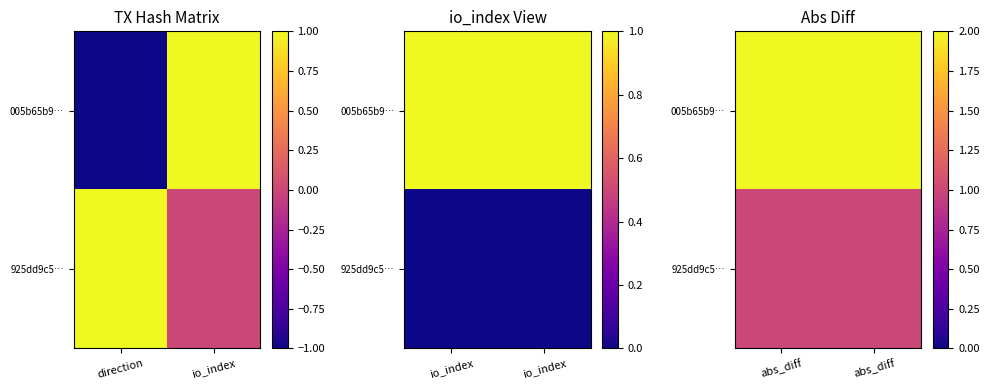

Which series has the widest spread of values?

005b65b9…